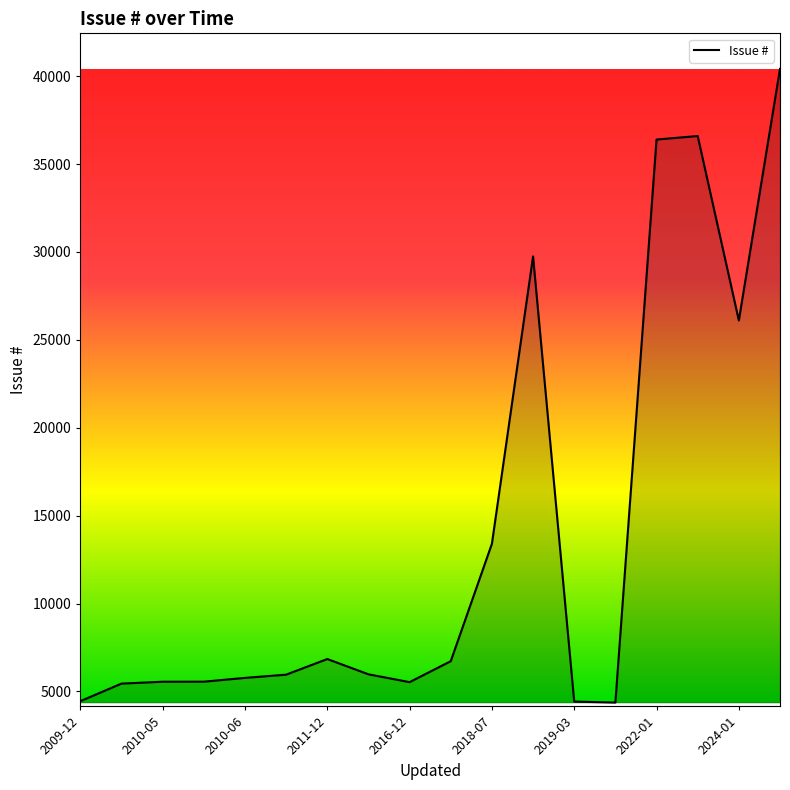

What is the minimum value shown in the chart?

4367